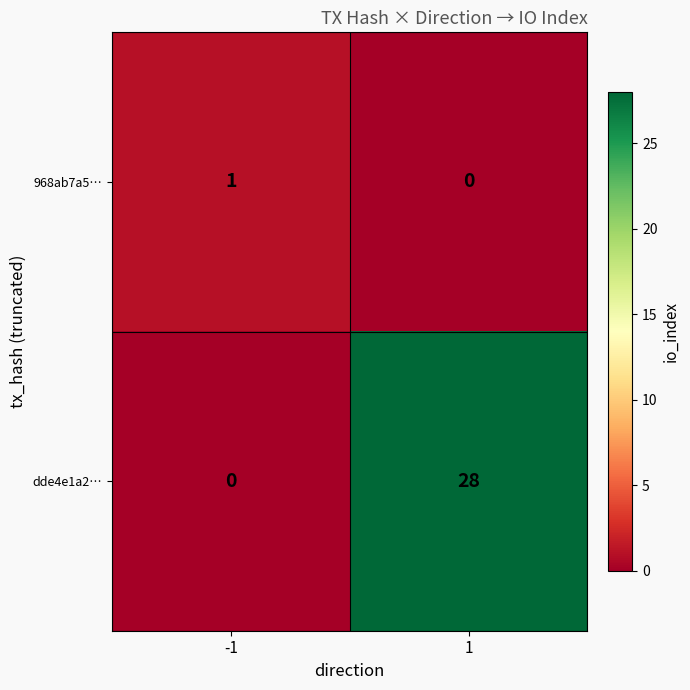

Rank the categories by 968ab7a5… value from highest to lowest.

-1, 1